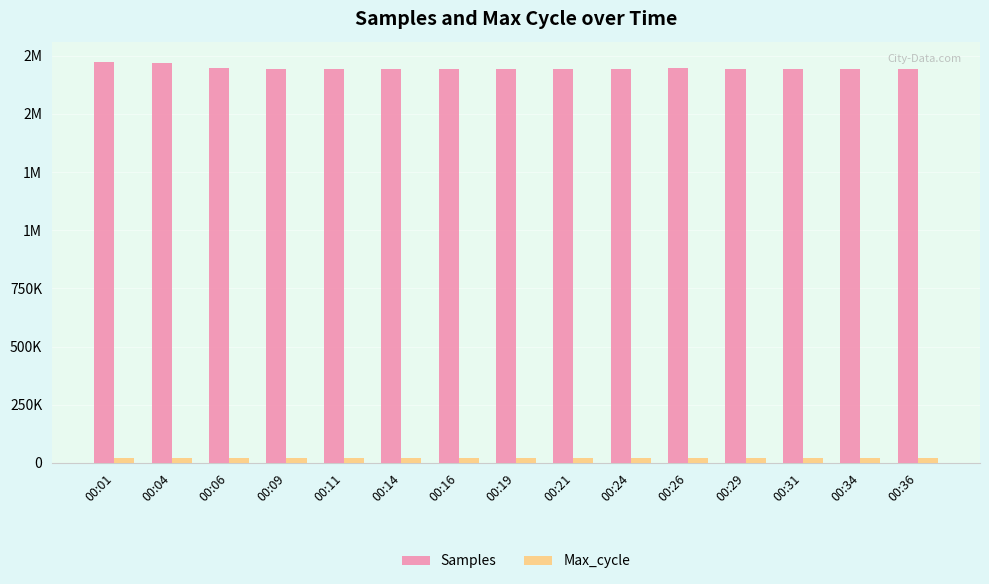

What is the maximum value for Samples?

1724472